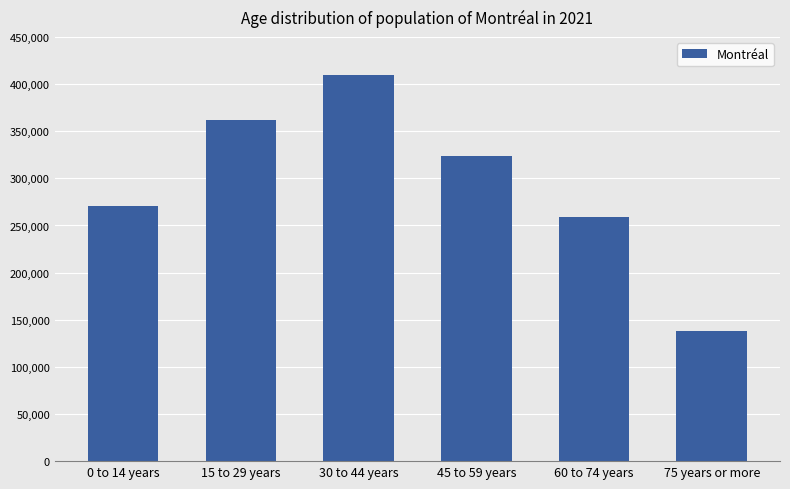

How many data points are less than 323715?

3